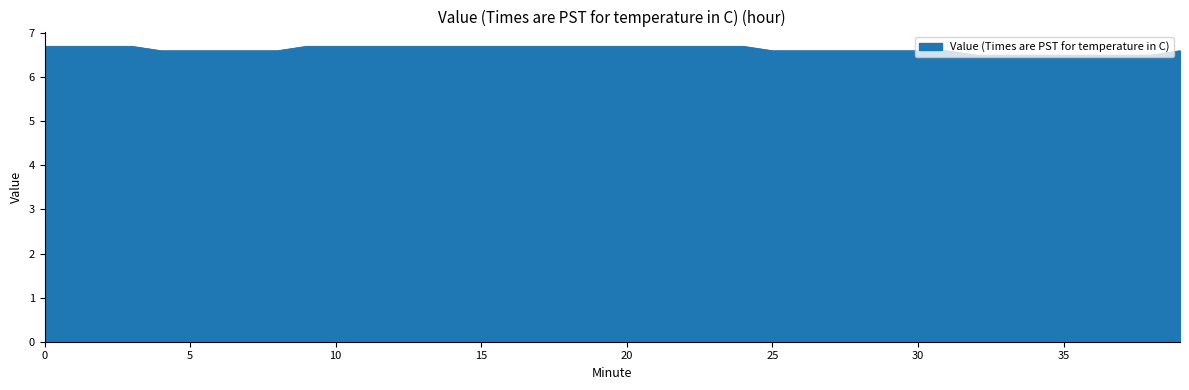

What is the difference between the second highest and second lowest values?

0.2